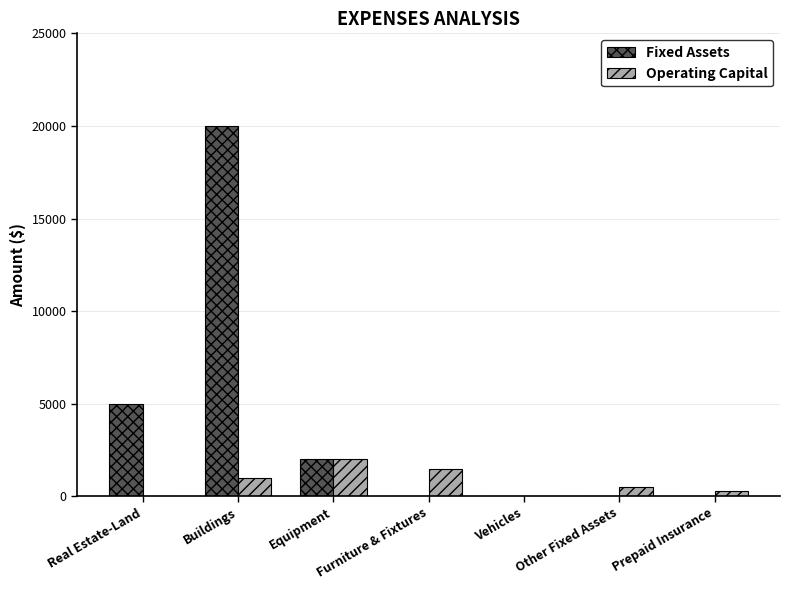

What is the sum of all Operating Capital values?

5300